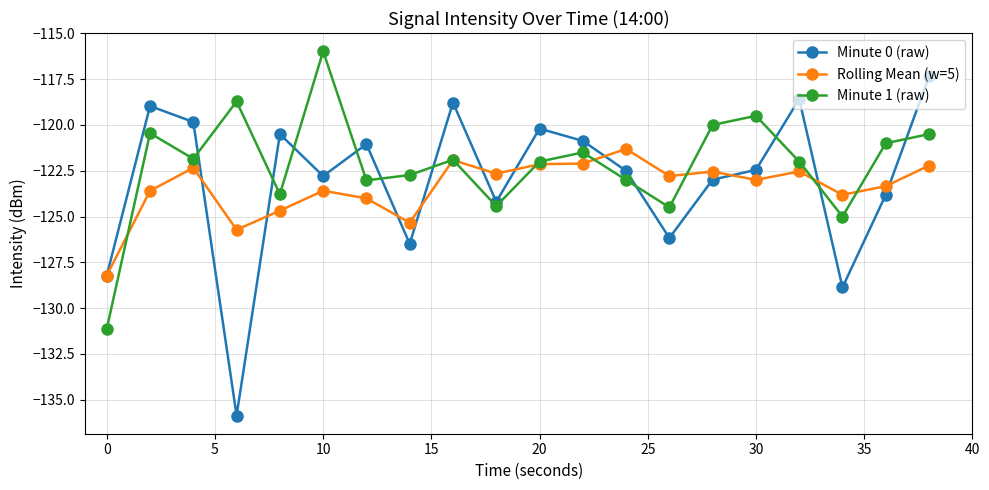

True or false: Minute 1 (raw) has more than 1 interior local peaks.

True